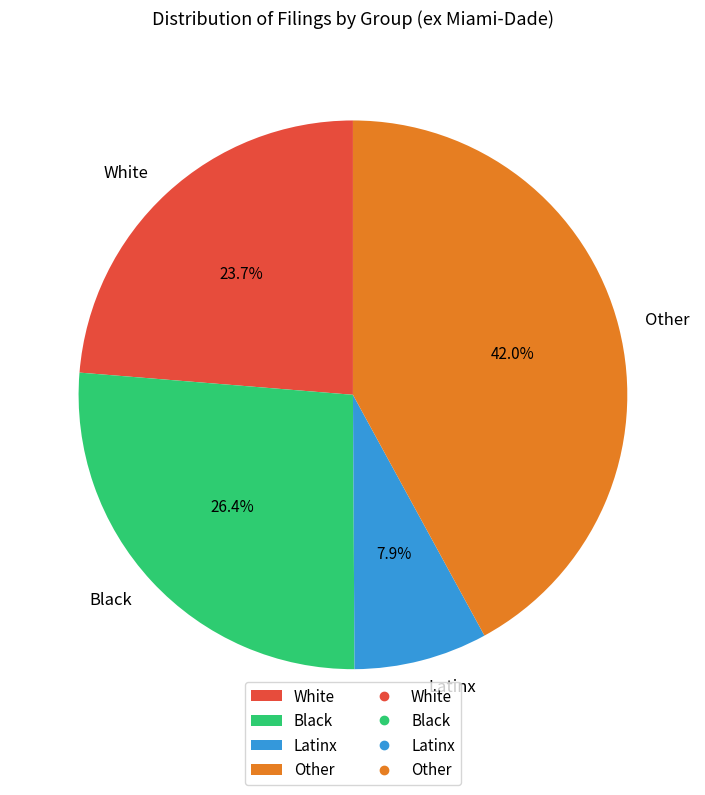

What percentage do White and Black together represent?

50.1%